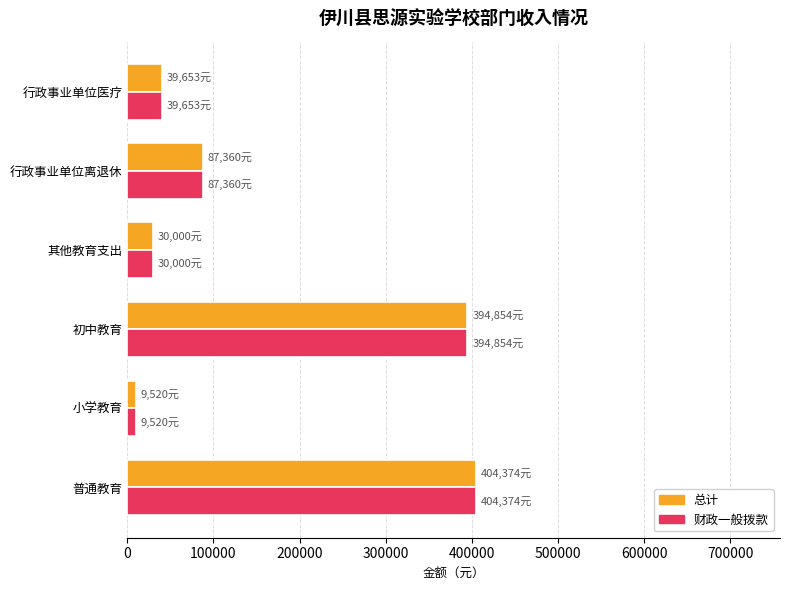

What is the difference between the maximum and minimum values in the 财政一般拨款 series?

394854.1